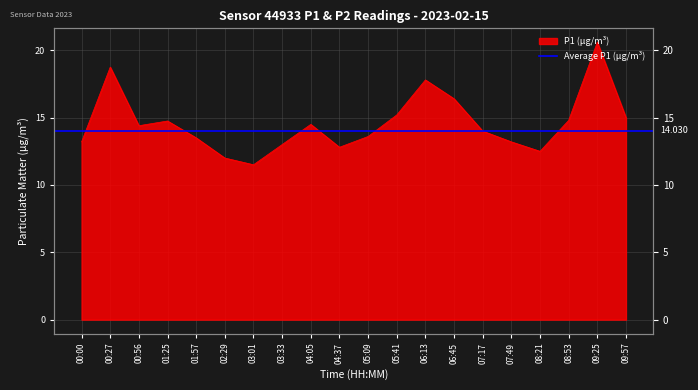

What is the ratio of the value at 09:57 to the value at 06:13?

0.8